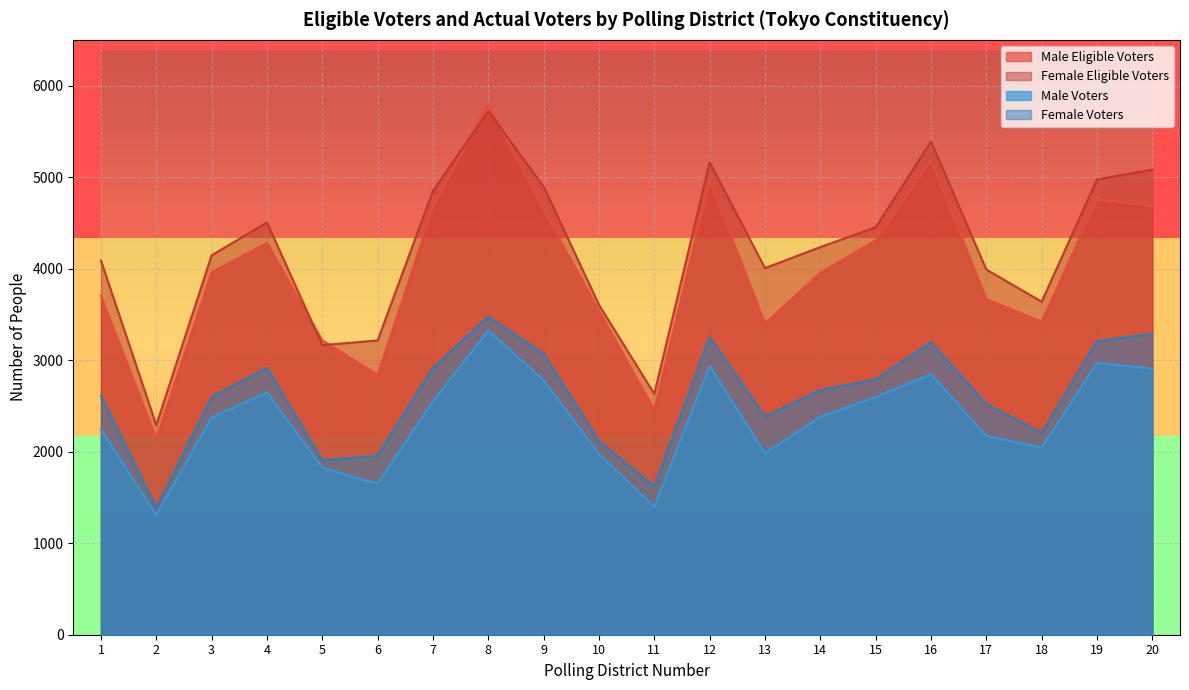

Reading left to right, extract all data points from this chart.

Male Eligible Voters: 1=3706	2=2144	3=3963	4=4285	5=3219	6=2843	7=4669	8=5807	9=4642	10=3542	11=2460	12=4964	13=3404	14=3959	15=4312	16=5185	17=3671	18=3422	19=4759	20=4685
Female Eligible Voters: 1=4091	2=2291	3=4148	4=4508	5=3166	6=3217	7=4853	8=5725	9=4900	10=3607	11=2632	12=5164	13=4008	14=4238	15=4454	16=5392	17=3992	18=3641	19=4977	20=5086
Male Voters: 1=2242	2=1307	3=2373	4=2650	5=1825	6=1649	7=2552	8=3325	9=2783	10=1975	11=1397	12=2938	13=1984	14=2381	15=2599	16=2847	17=2173	18=2046	19=2972	20=2909
Female Voters: 1=2612	2=1386	3=2598	4=2917	5=1905	6=1956	7=2919	8=3477	9=3070	10=2115	11=1620	12=3252	13=2383	14=2674	15=2790	16=3197	17=2521	18=2207	19=3207	20=3290